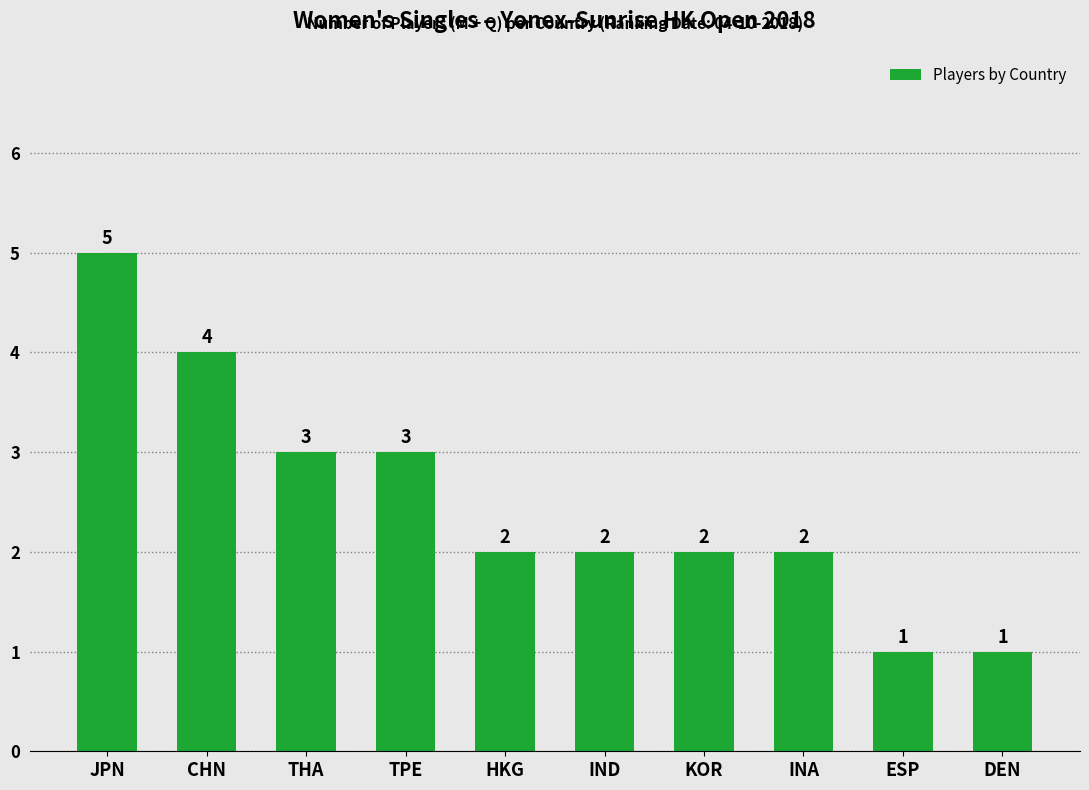

What is the maximum value shown in the chart?

5